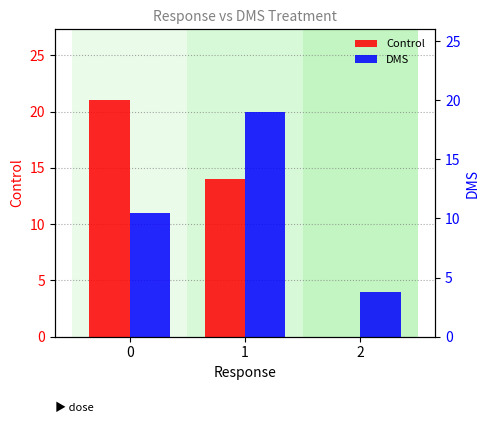

What value does the DMS series have at 0, to the nearest 10?

10